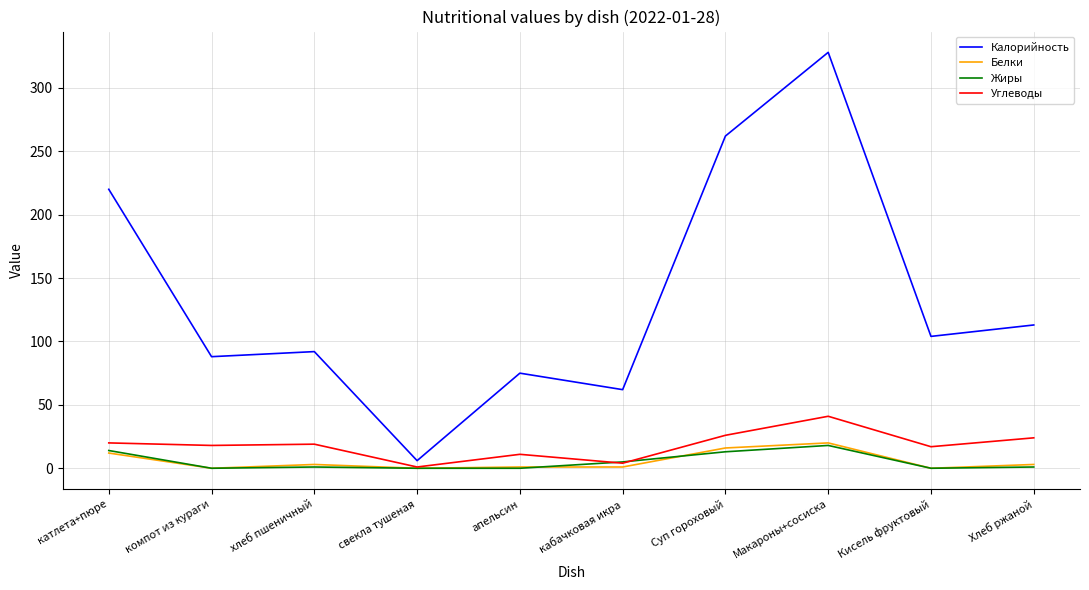

Where does the Белки series first go above 3?

катлета+пюре